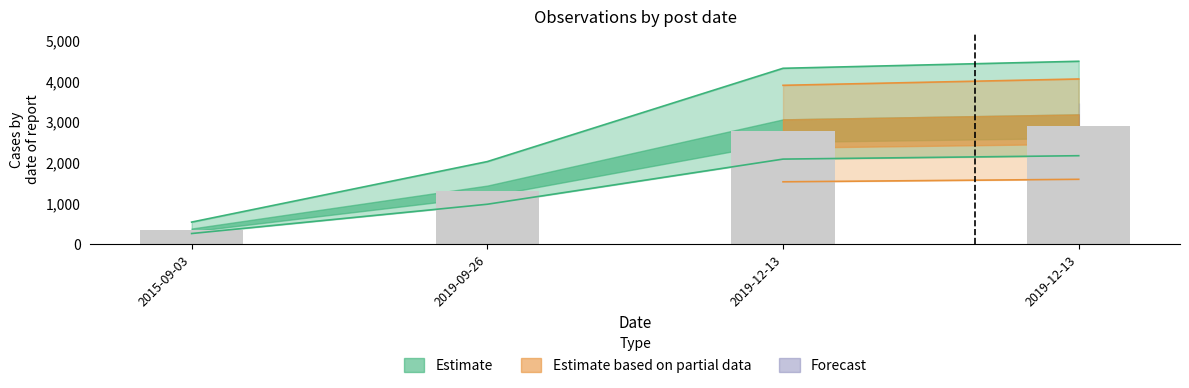

What is the difference between the second highest and second lowest values?

2286.2